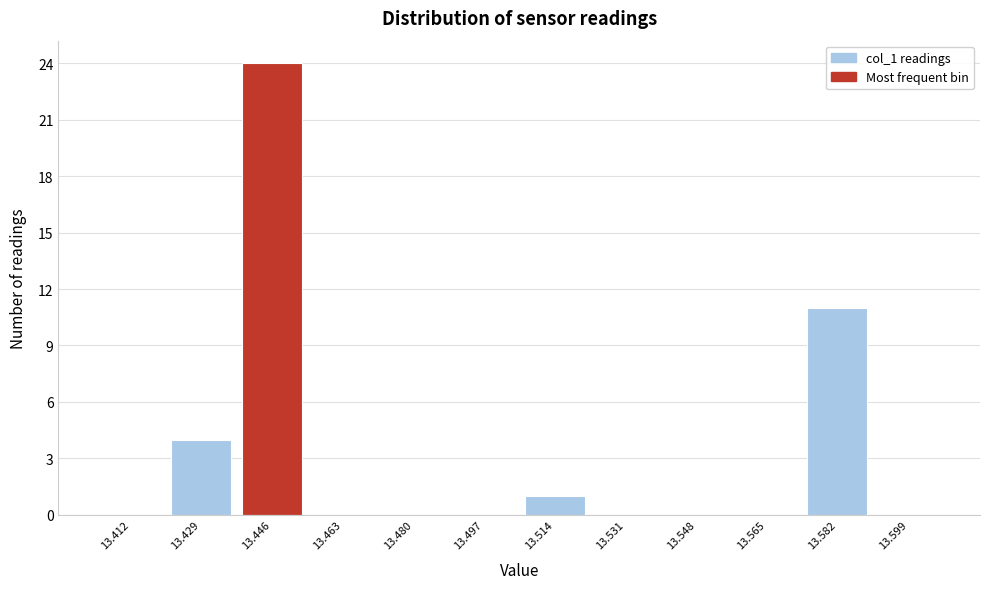

Reading left to right, transcribe this chart: for each bar, give the range it covers on the x-axis and its height. Neither the bar edges nor the heights are printed on the chart, so give them approximately, as read against the axes.

13.404 to 13.420: 0
13.420 to 13.438: 4
13.438 to 13.454: 24
13.454 to 13.472: 0
13.472 to 13.488: 0
13.488 to 13.506: 0
13.506 to 13.522: 1
13.522 to 13.540: 0
13.540 to 13.556: 0
13.556 to 13.574: 0
13.574 to 13.590: 11
13.590 to 13.608: 0